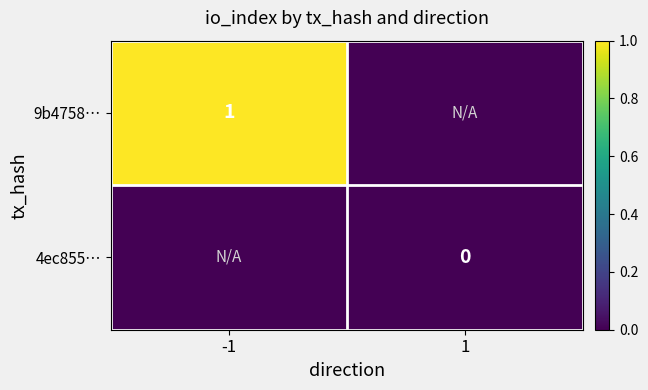

True or false: 9b4758… has a value of 1 at -1.

True